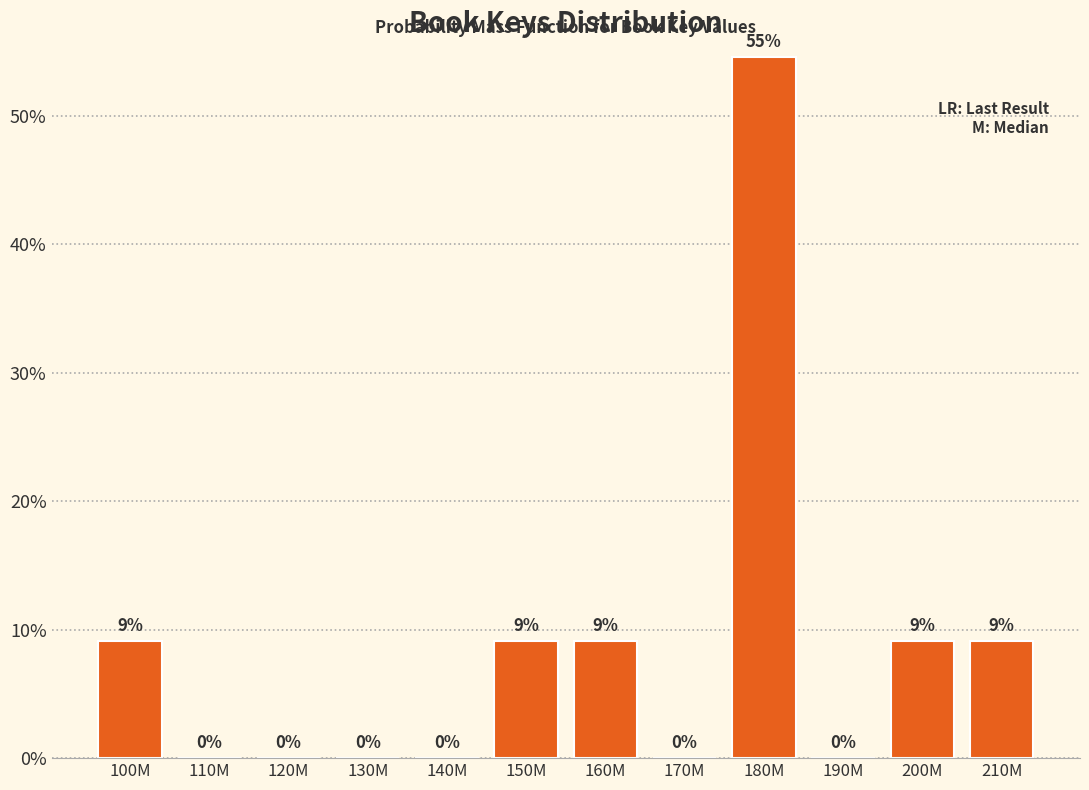

True or false: the data shows 13.9 at 160M.

False